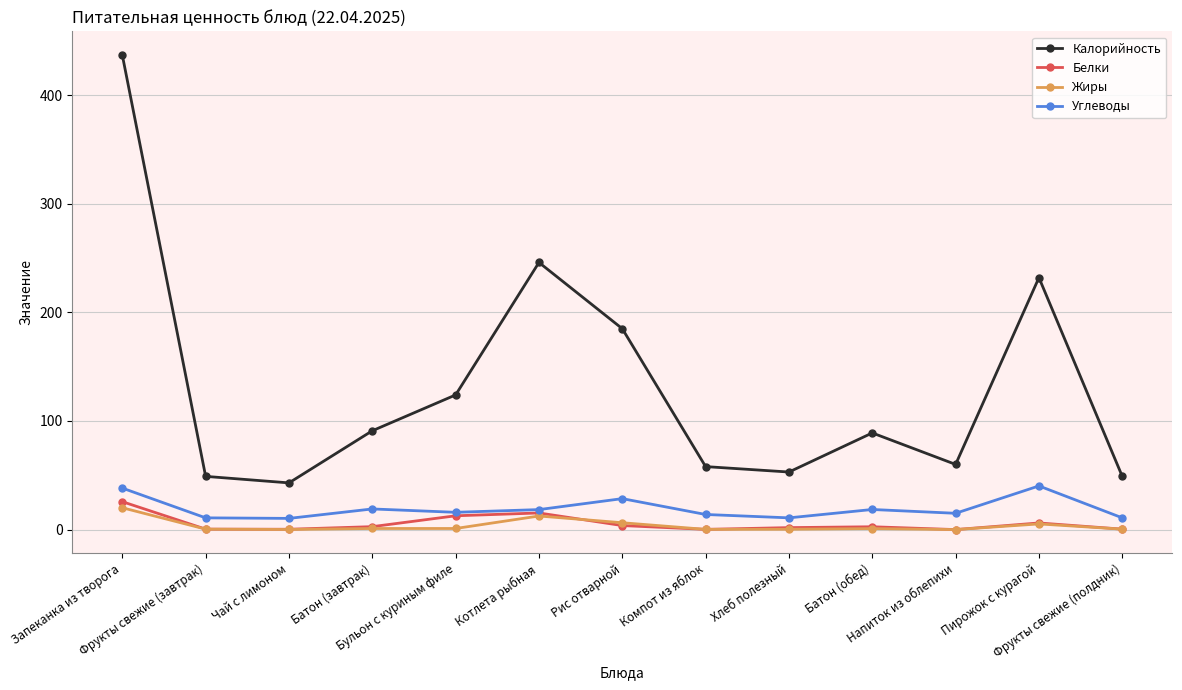

How many interior local peaks does the Калорийность series have?

3